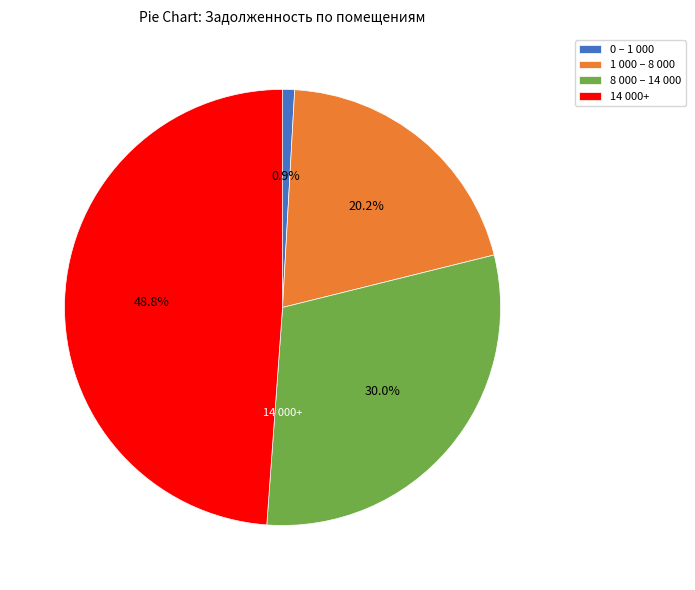

Does any single category account for the majority?

No